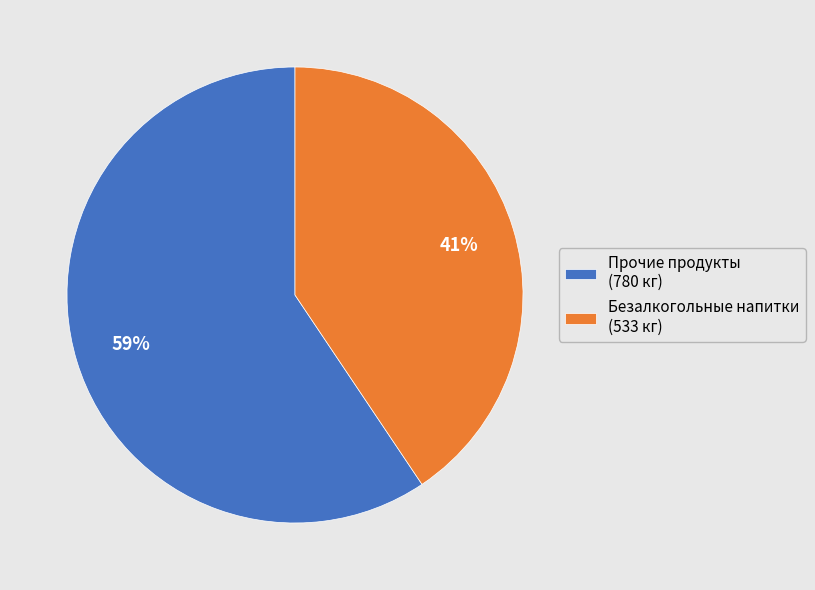

Rank the categories by value from highest to lowest.

Прочие продукты (780 кг), Безалкогольные напитки (533 кг)